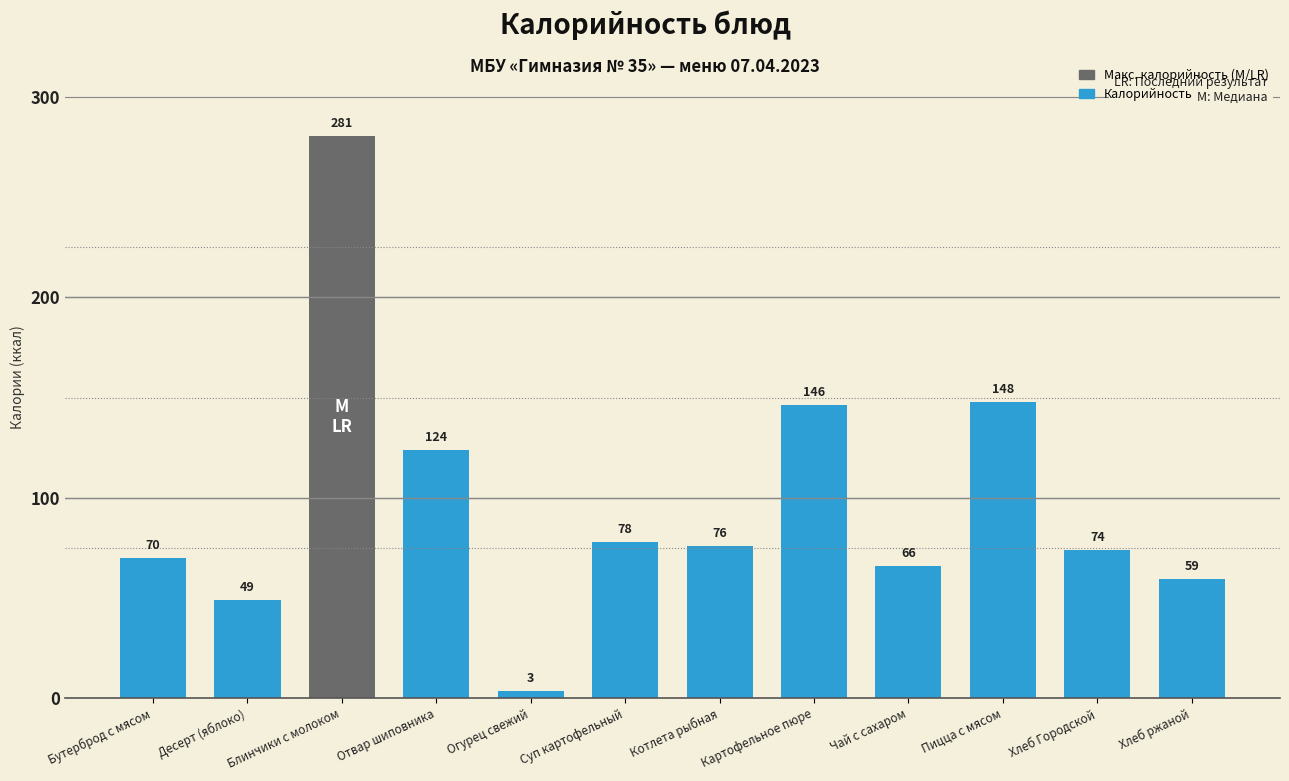

What value does the data have at Суп картофельный?

78.0